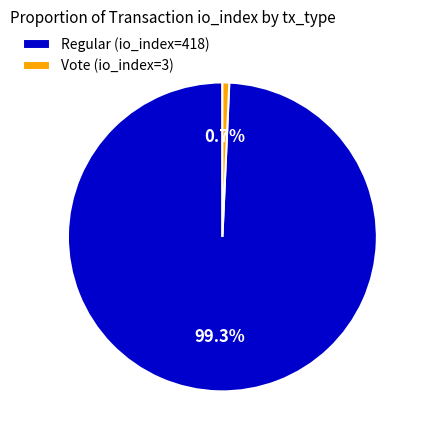

To the nearest percent, what is the difference between the Vote (io_index=3) and Regular (io_index=418) slice percentages?

99%